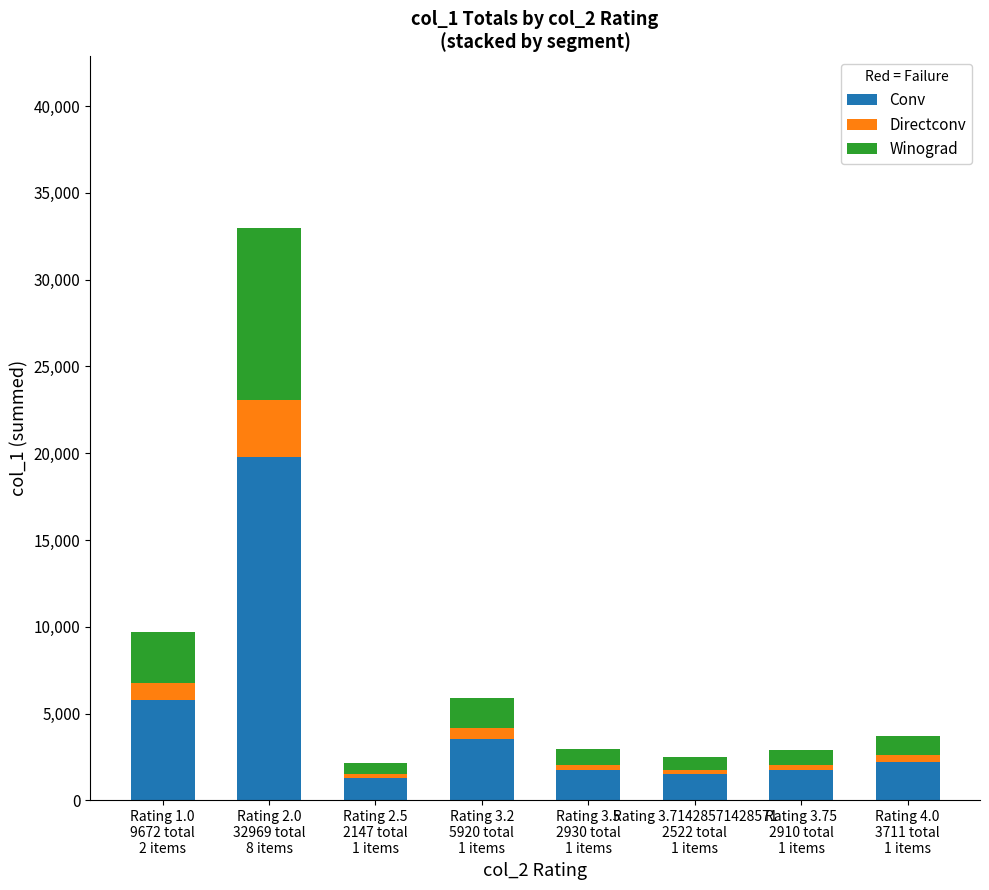

At which label does Conv reach its peak?

Rating 2.0
32969 total
8 items